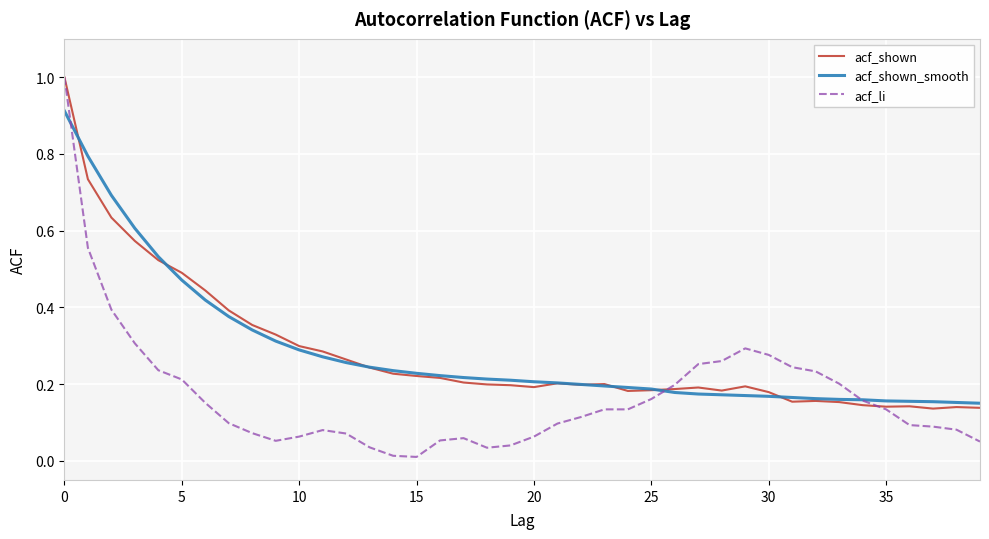

Which series has the widest spread of values?

acf_li